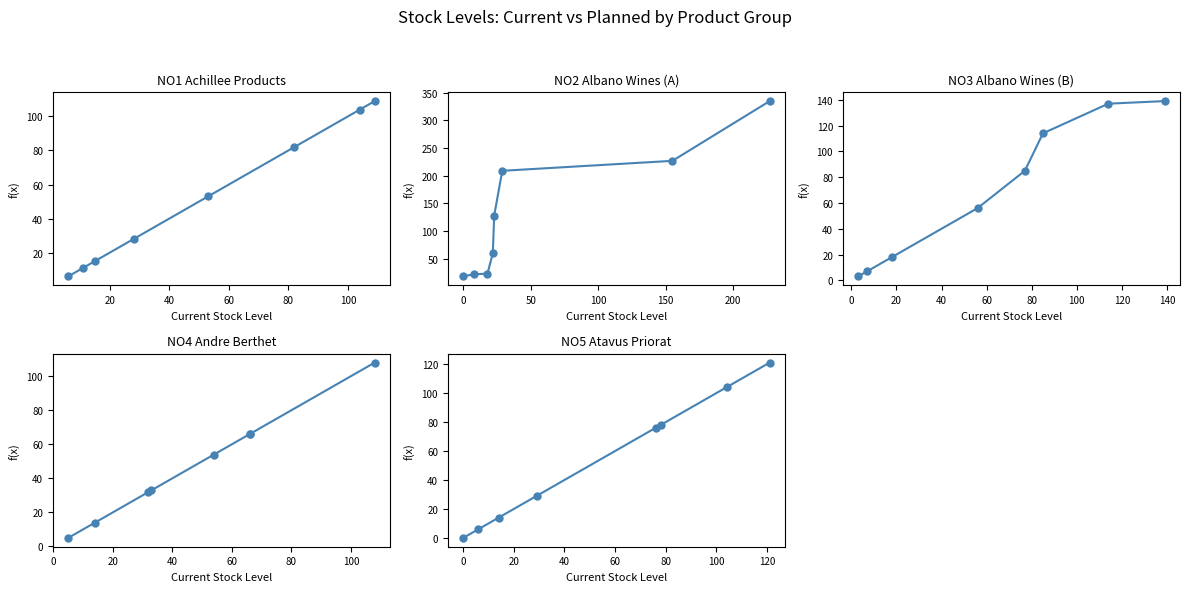

Which series has the largest total across all categories?

NO2 Albano Wines (A)